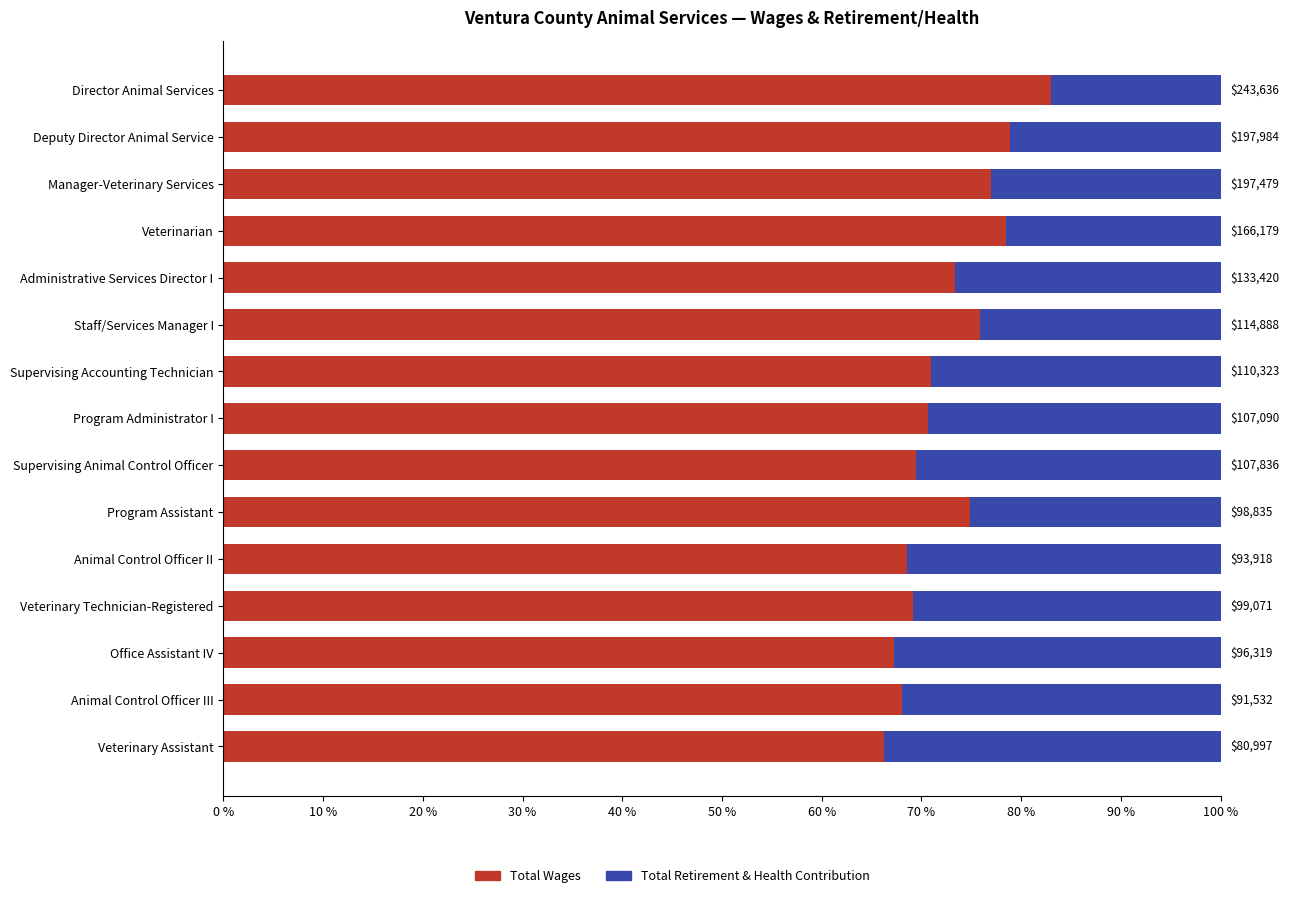

What are all the series names shown in the legend?

Total Wages, Total Retirement & Health Contribution